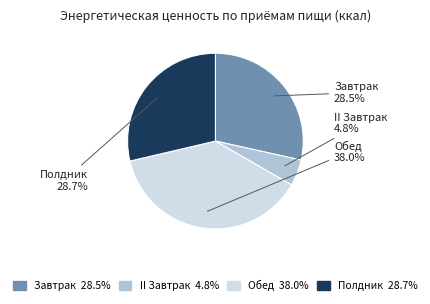

How many segments does this pie chart have?

4